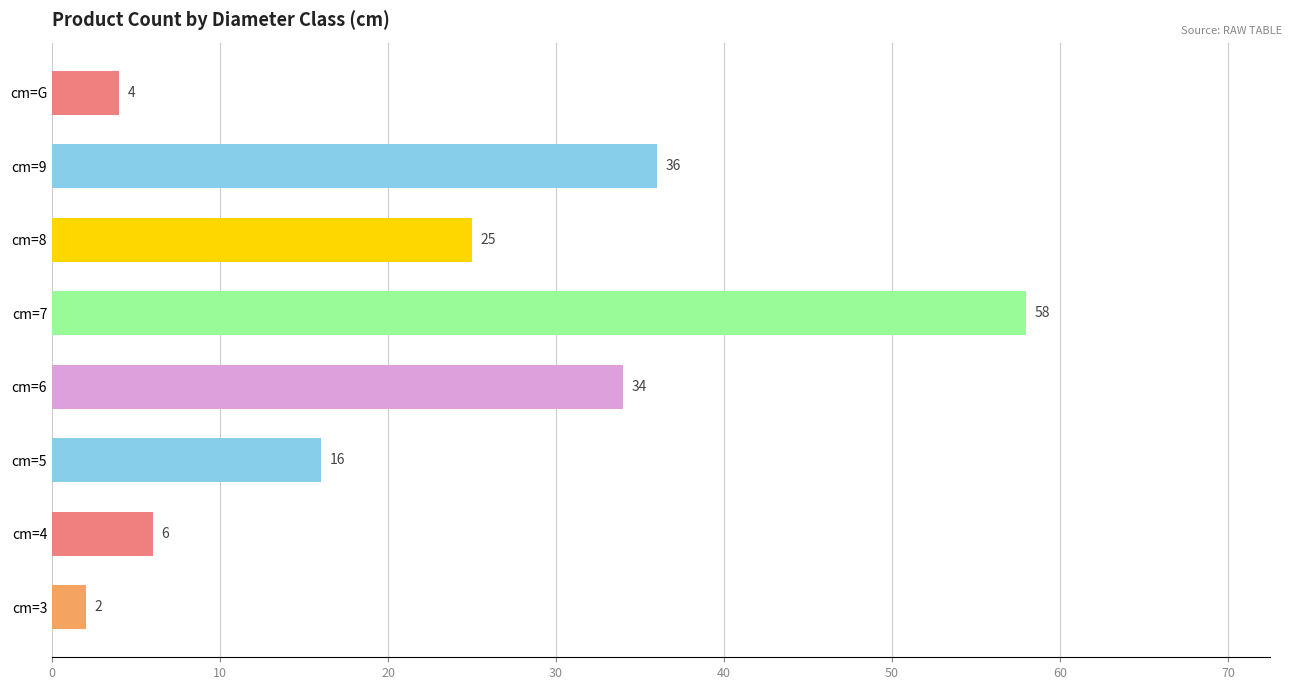

What is the minimum value shown in the chart?

2